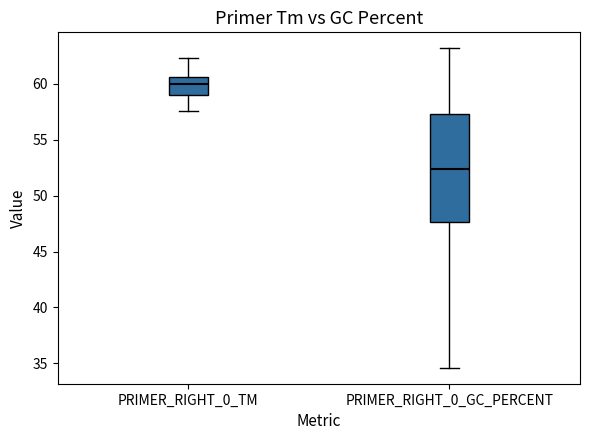

Where is the upper edge of the box for PRIMER_RIGHT_0_TM on the y-axis? The values are not printed on the chart, so give them approximately, as read against the axis.

60.5